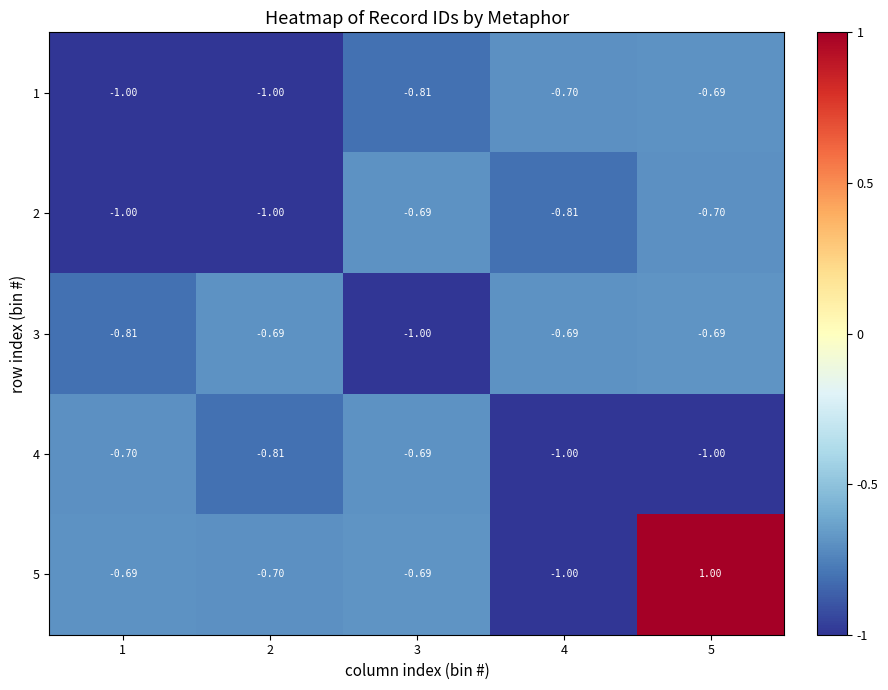

Is the value of 5 at 1 greater than the value of 4 at 1?

Yes